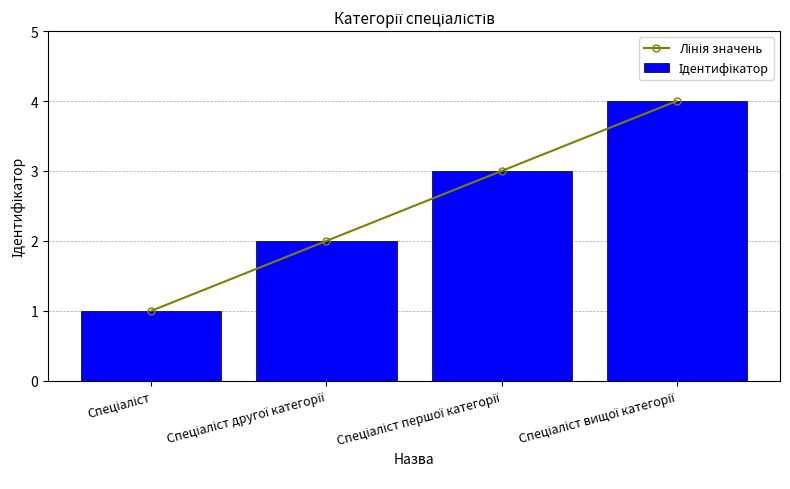

What is the difference between the maximum and minimum values in the Лінія значень series?

3